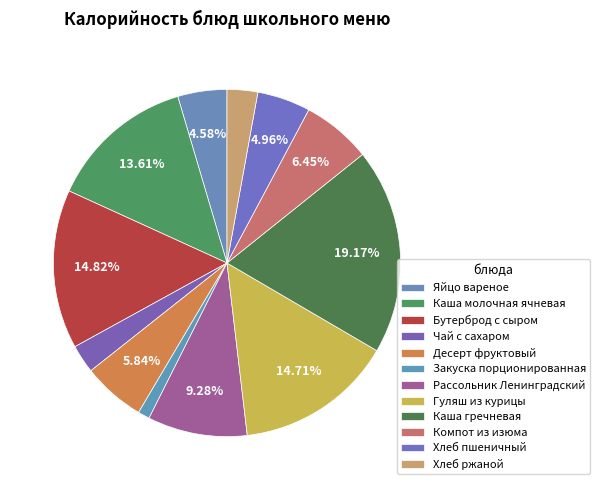

To the nearest percent, what portion does Каша гречневая represent?

19%